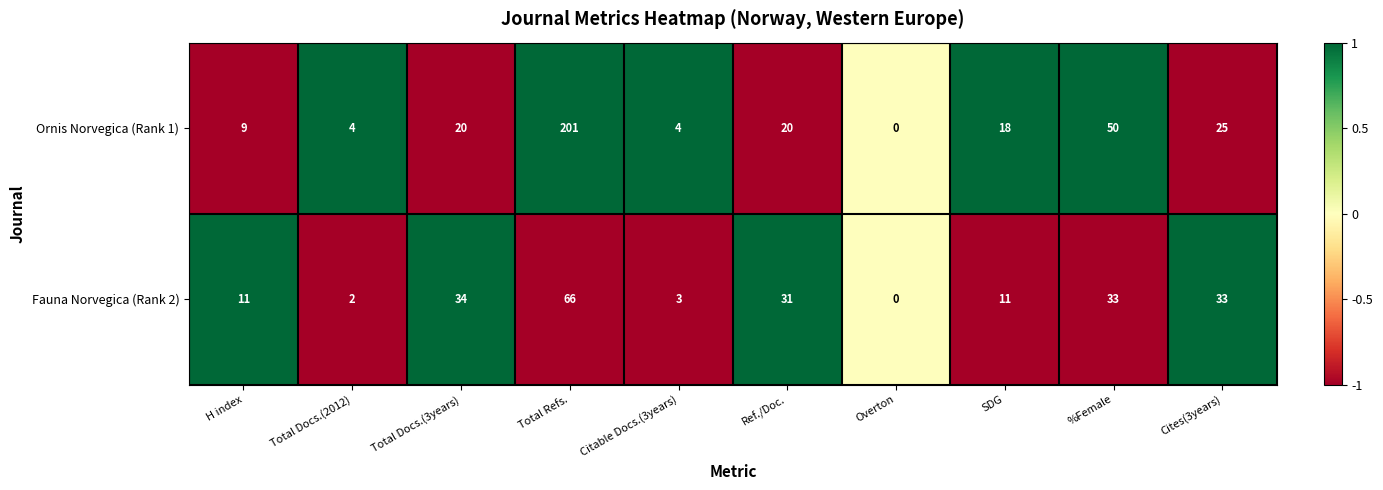

Is the value of Ornis Norvegica (Rank 1) at Total Docs.(2012) greater than the value of Fauna Norvegica (Rank 2) at Cites(3years)?

No